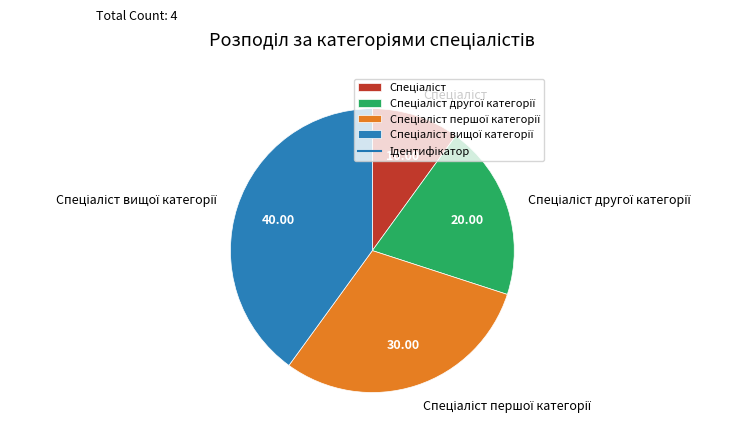

Count the number of slices in the pie.

4